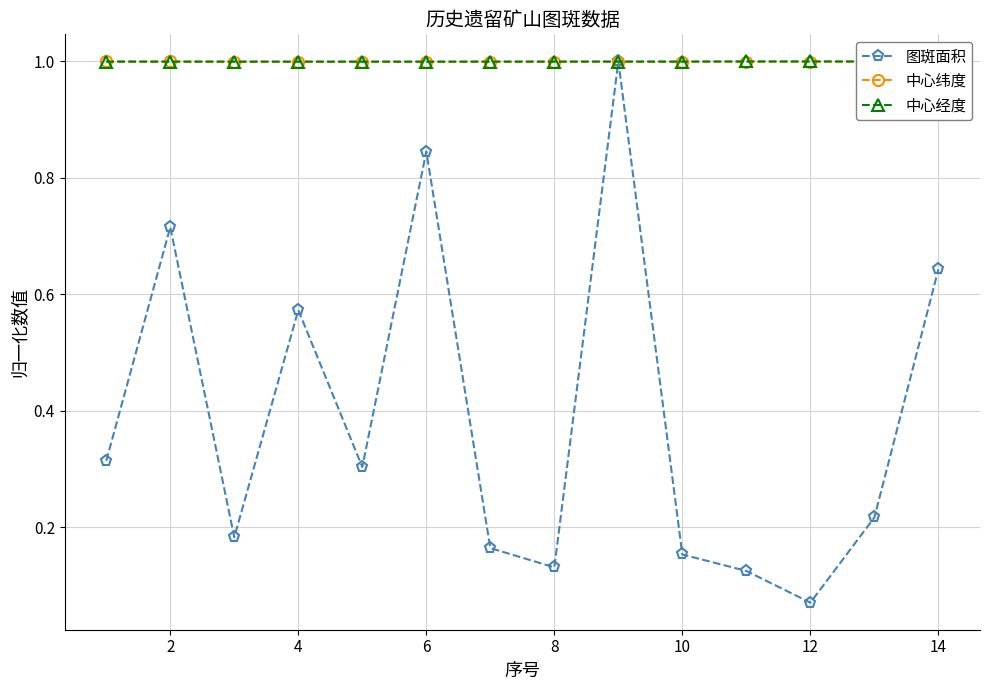

What is the maximum value for 图斑面积?

1.0